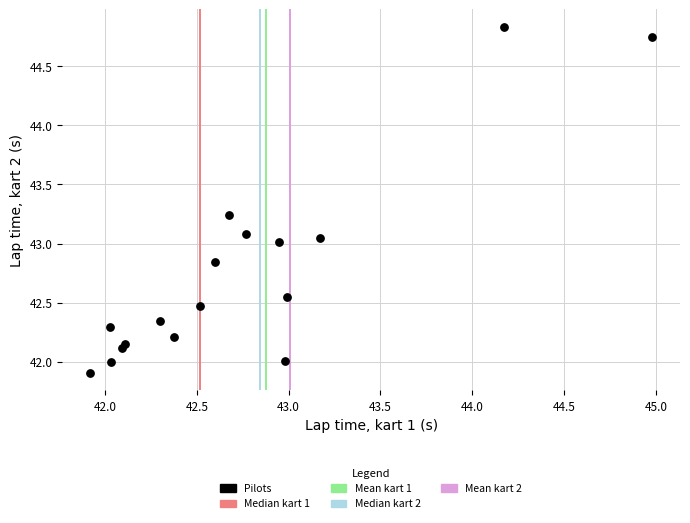

What is the range of Y values (max minus min)?

2.9